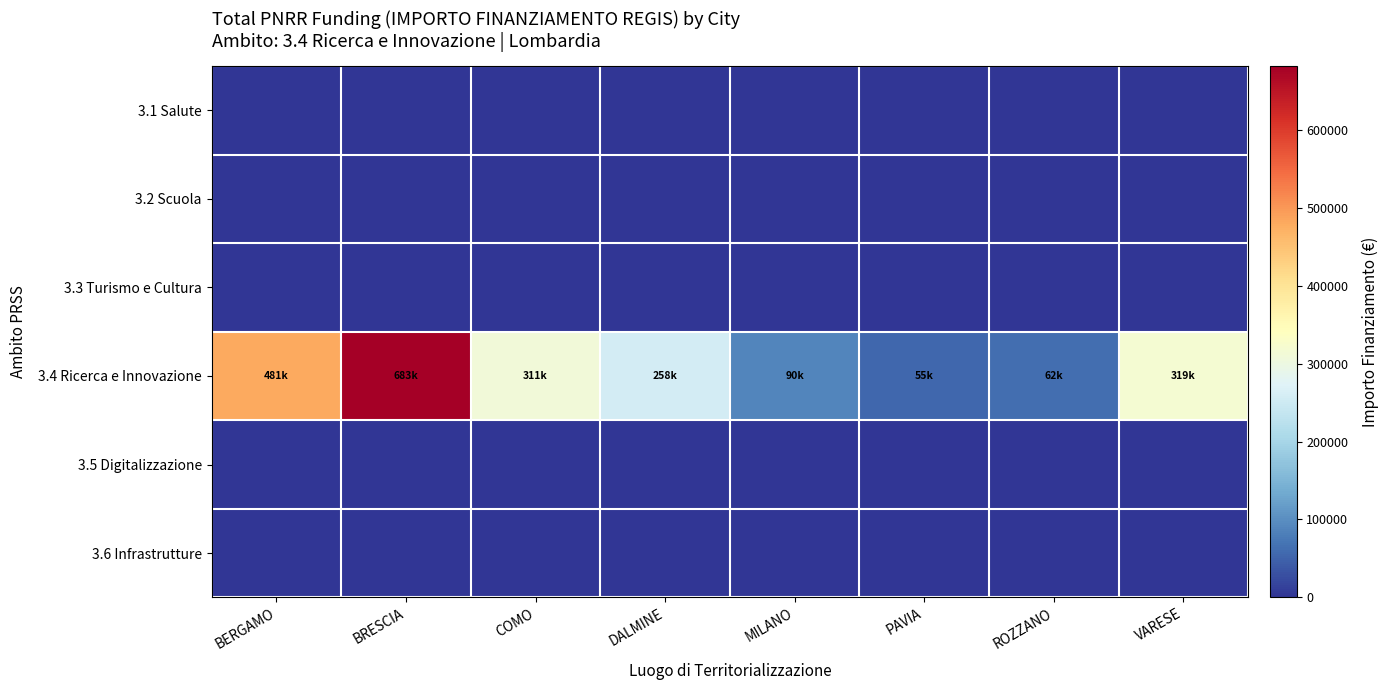

Rank the series by their maximum value, from lowest to highest.

3.1 Salute, 3.2 Scuola, 3.3 Turismo e Cultura, 3.5 Digitalizzazione, 3.6 Infrastrutture, 3.4 Ricerca e Innovazione